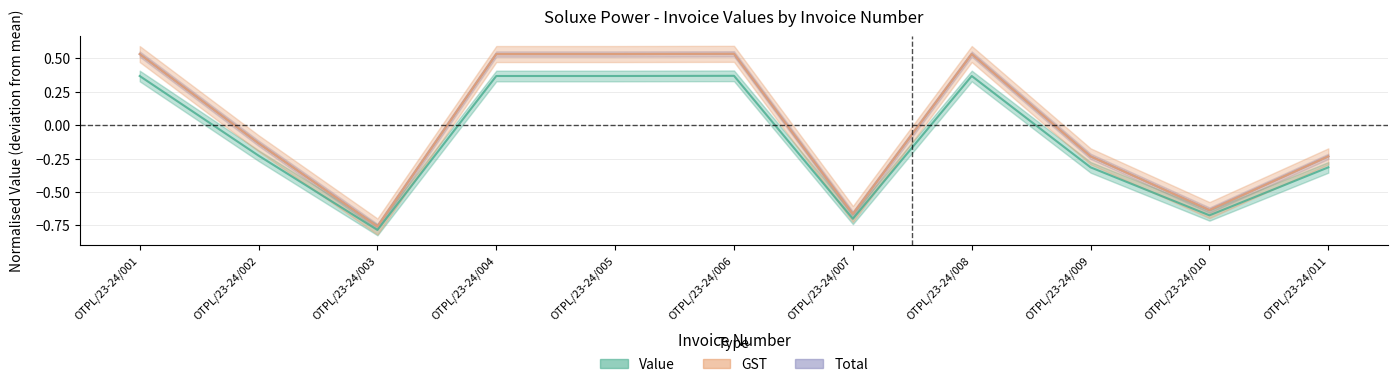

How many lines are shown in the chart?

3